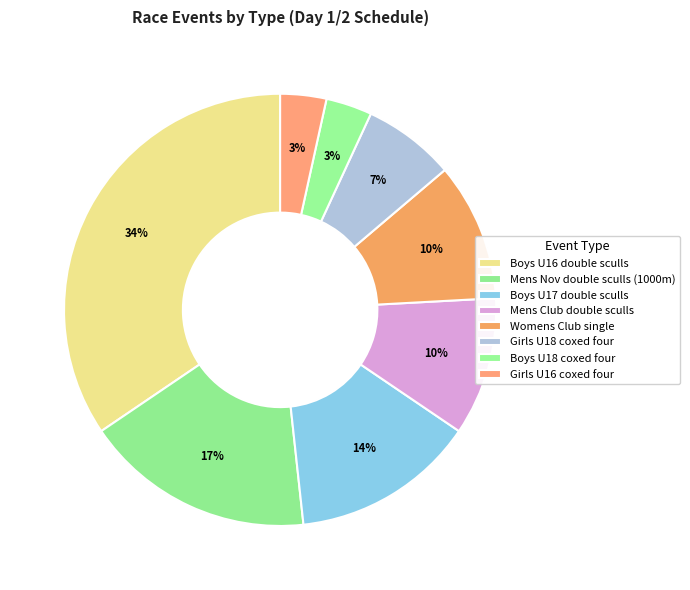

To the nearest percent, what is the difference between the largest and smallest slice percentages?

31%